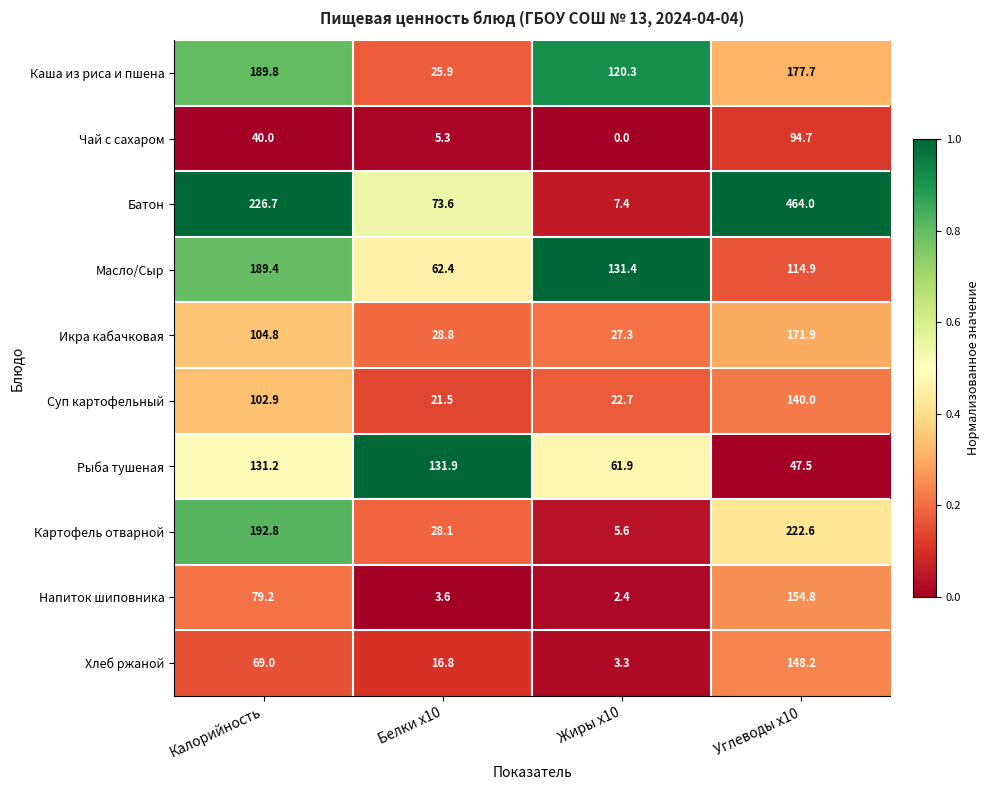

Which category has the highest value across all series?

Углеводы x10